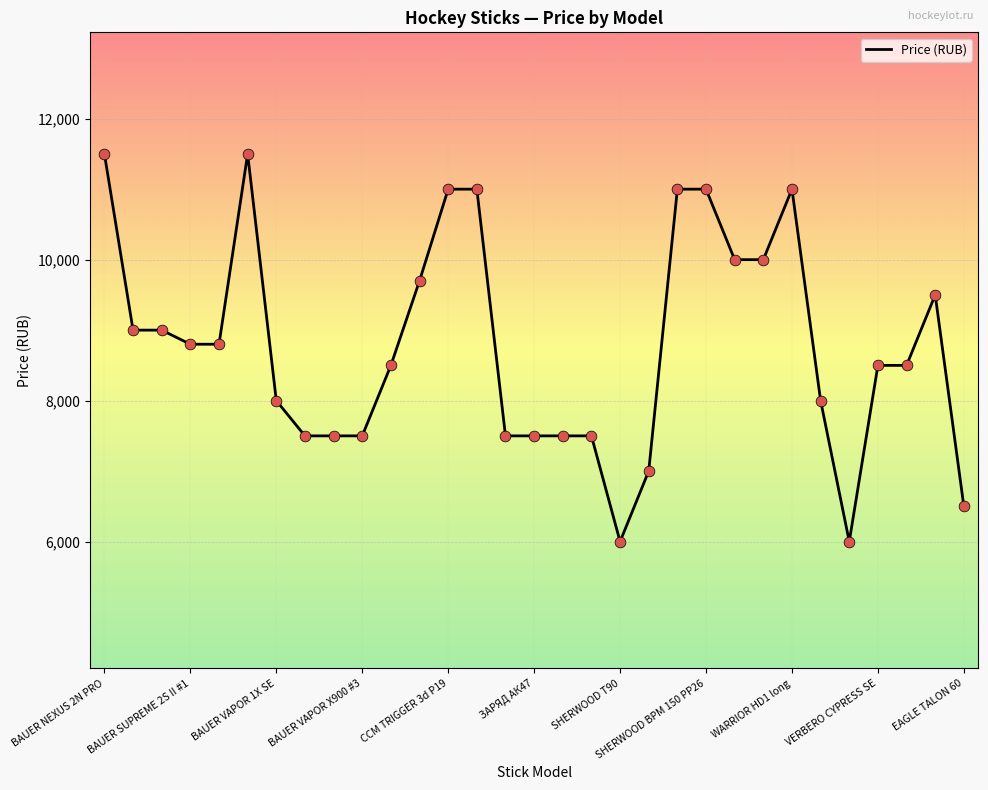

What is the greatest value displayed?

11500